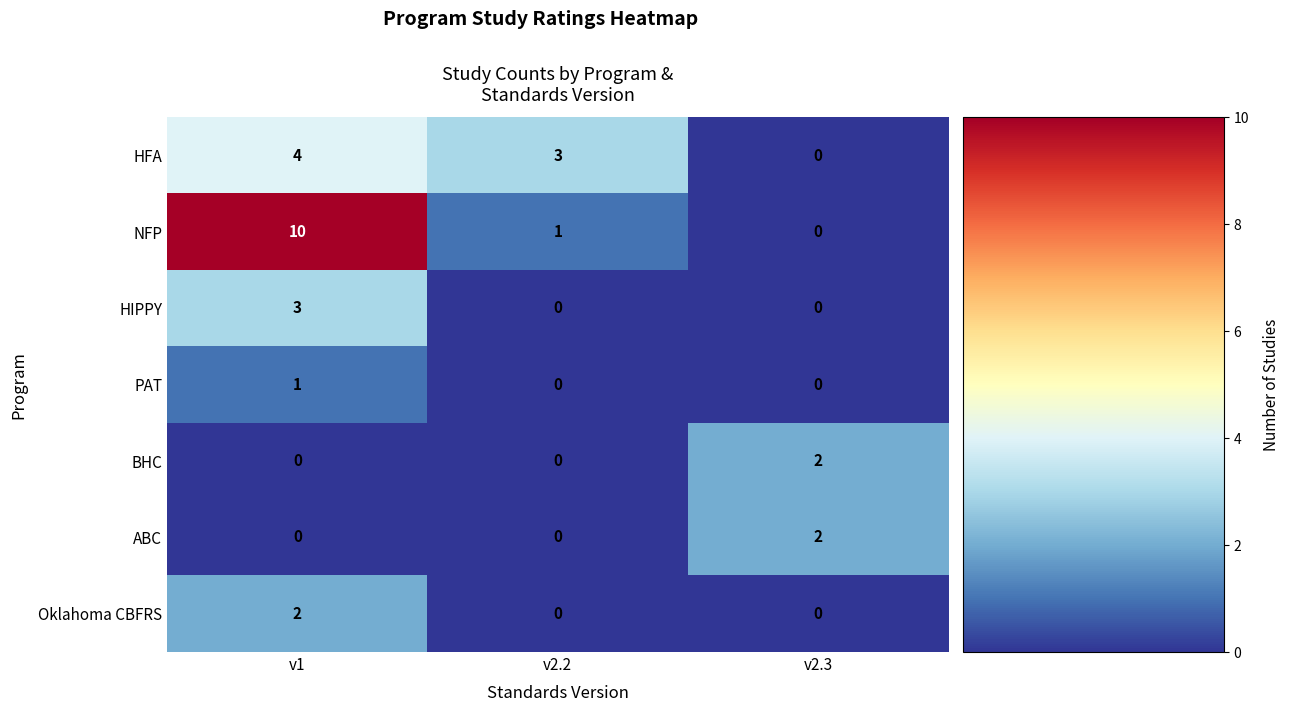

How many categories are shown in the chart?

3